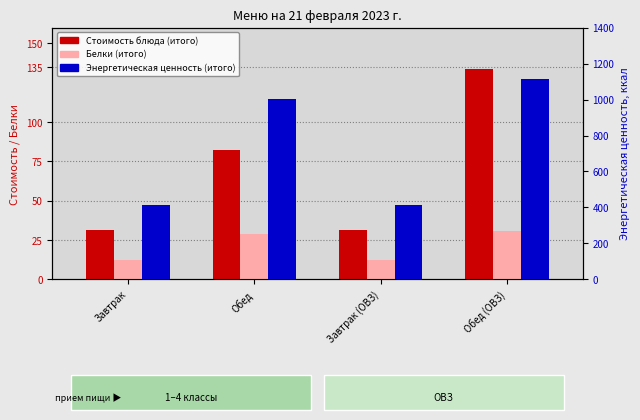

What is the lowest value of the Белки (итого) series?

12.1